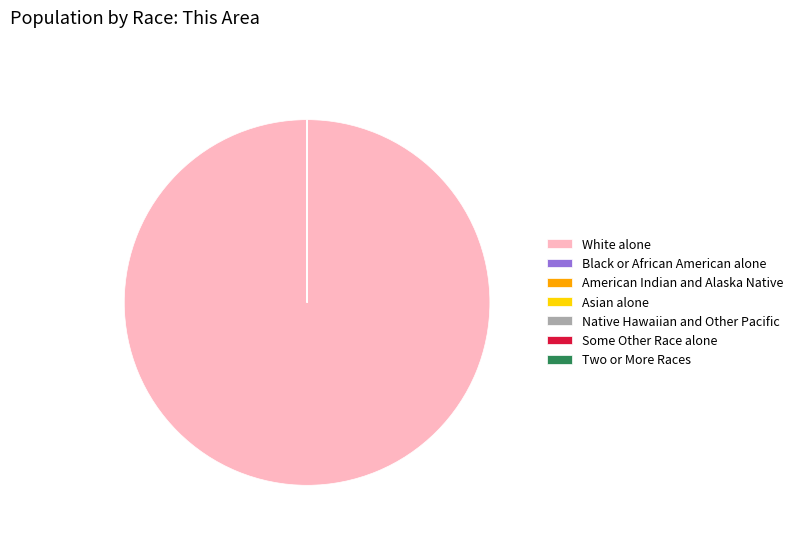

Is it true that White alone is 90% of the pie?

False